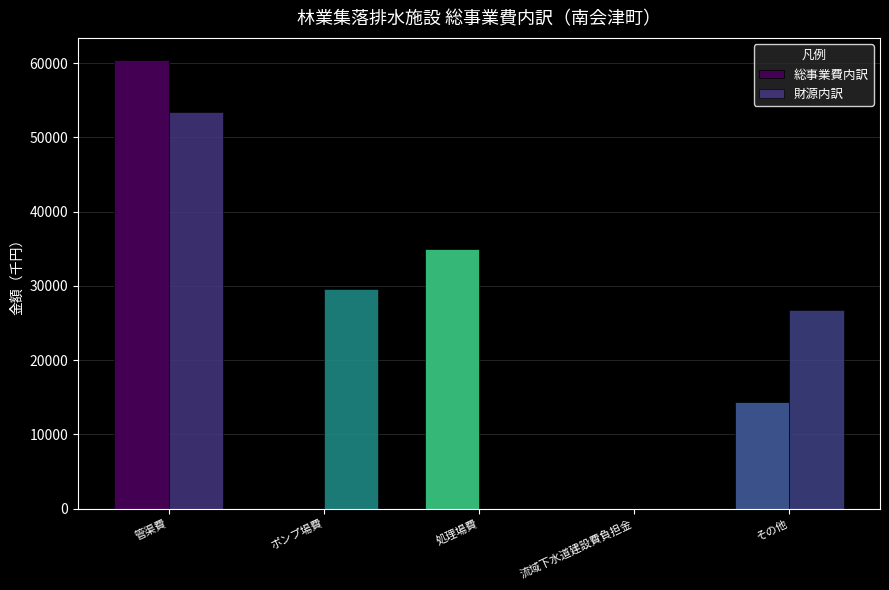

What is the sum of all 財源内訳 values?

109702